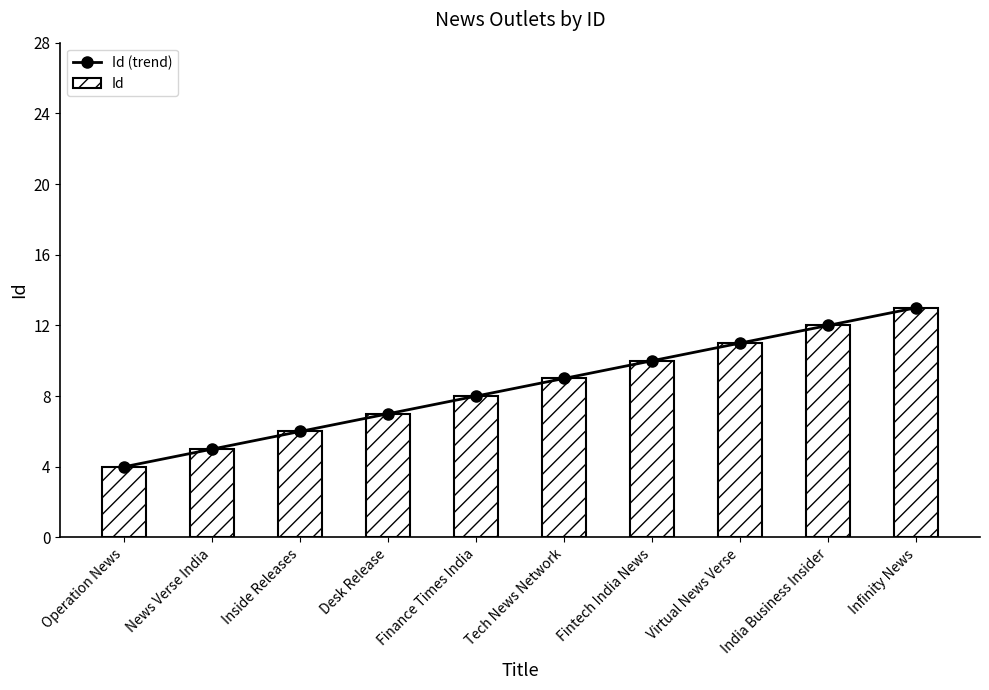

Where is Id (trend) nearest to the value 8?

Finance Times India